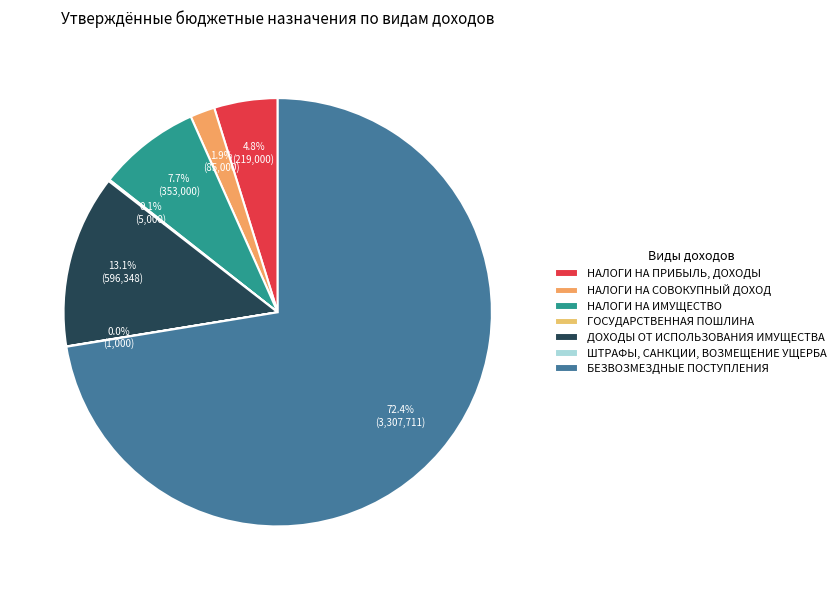

To the nearest percent, what is the average slice percentage?

14%